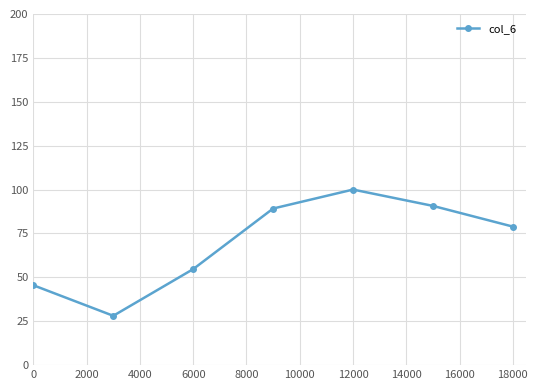

What is the greatest value displayed?

100.0